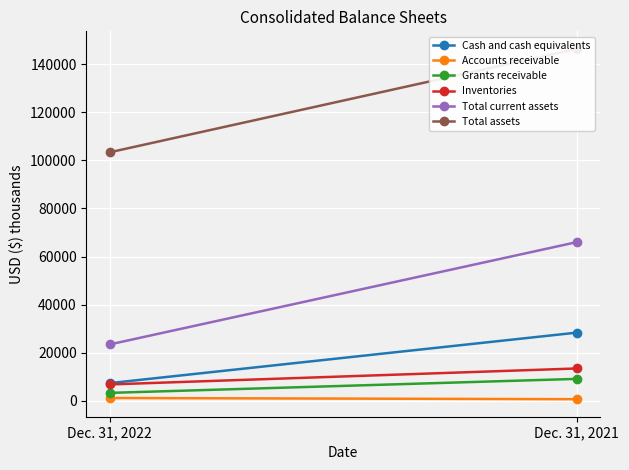

Reading right to left, extract all data points from this chart.

Cash and cash equivalents: Dec. 31, 2021=28397	Dec. 31, 2022=7412
Accounts receivable: Dec. 31, 2021=731	Dec. 31, 2022=1233
Grants receivable: Dec. 31, 2021=9172	Dec. 31, 2022=3359
Inventories: Dec. 31, 2021=13503	Dec. 31, 2022=6865
Total current assets: Dec. 31, 2021=66006	Dec. 31, 2022=23496
Total assets: Dec. 31, 2021=146301	Dec. 31, 2022=103324